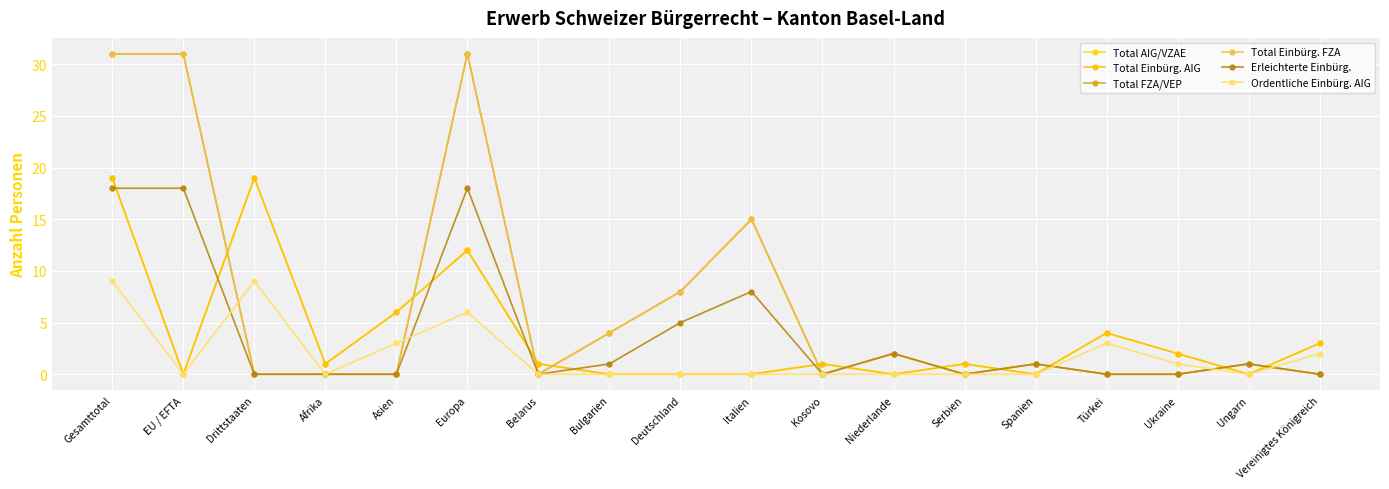

What is the sum of all Total FZA/VEP values?

124